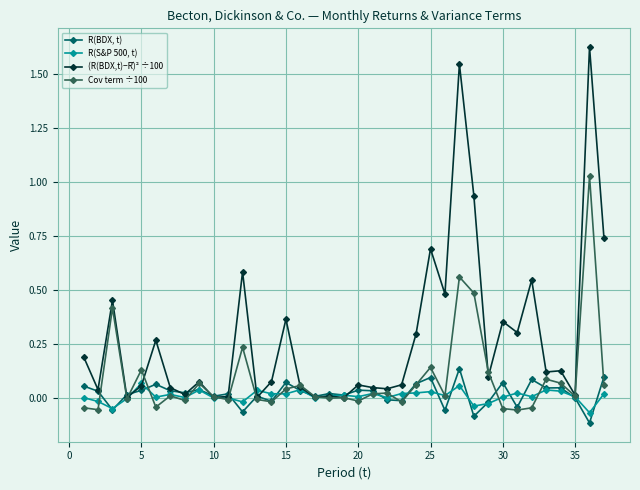

List the series in order of their peak value, lowest first.

R(S&P 500, t), R(BDX, t), Cov term ÷100, (R(BDX,t)−R̄)² ÷100